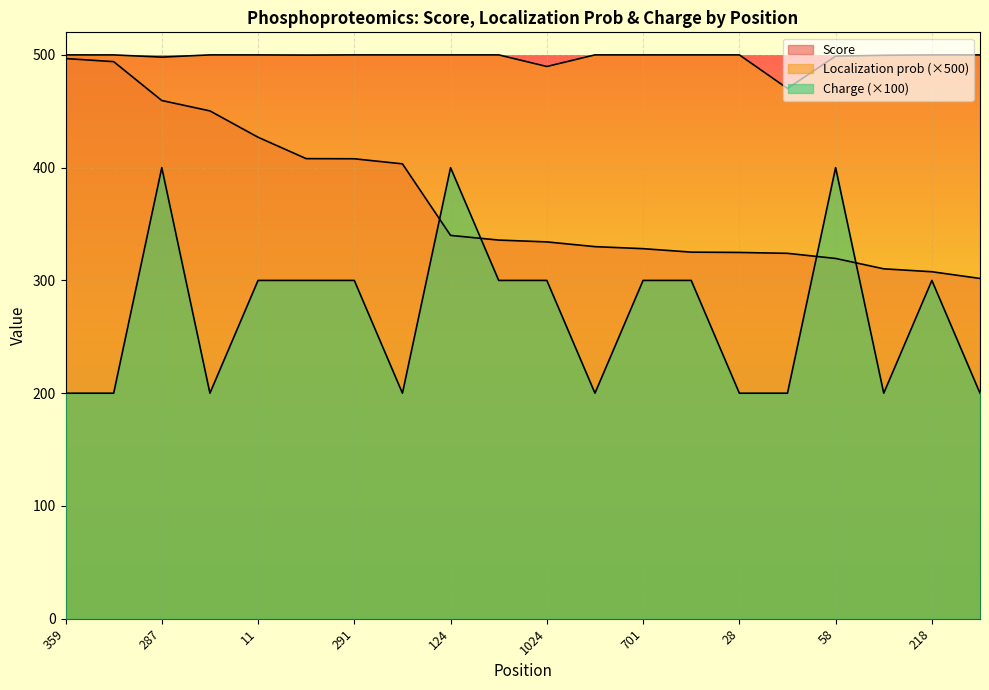

True or false: Localization prob and Charge intersect in this chart.

False